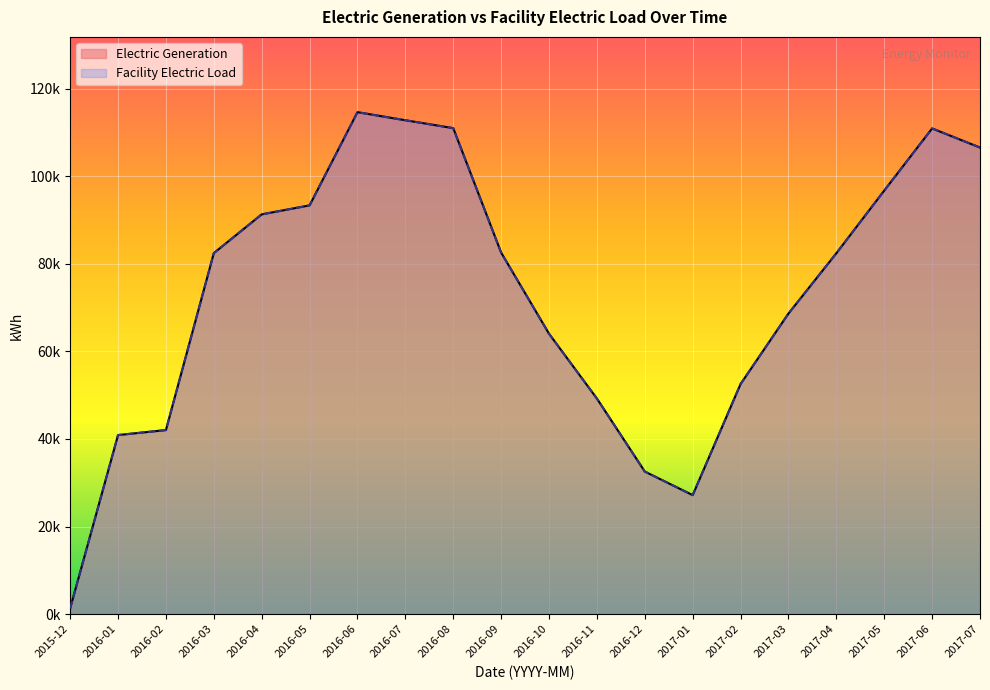

At 2016-06, list the series in order from smallest to largest.

Electric Generation, Facility Electric Load